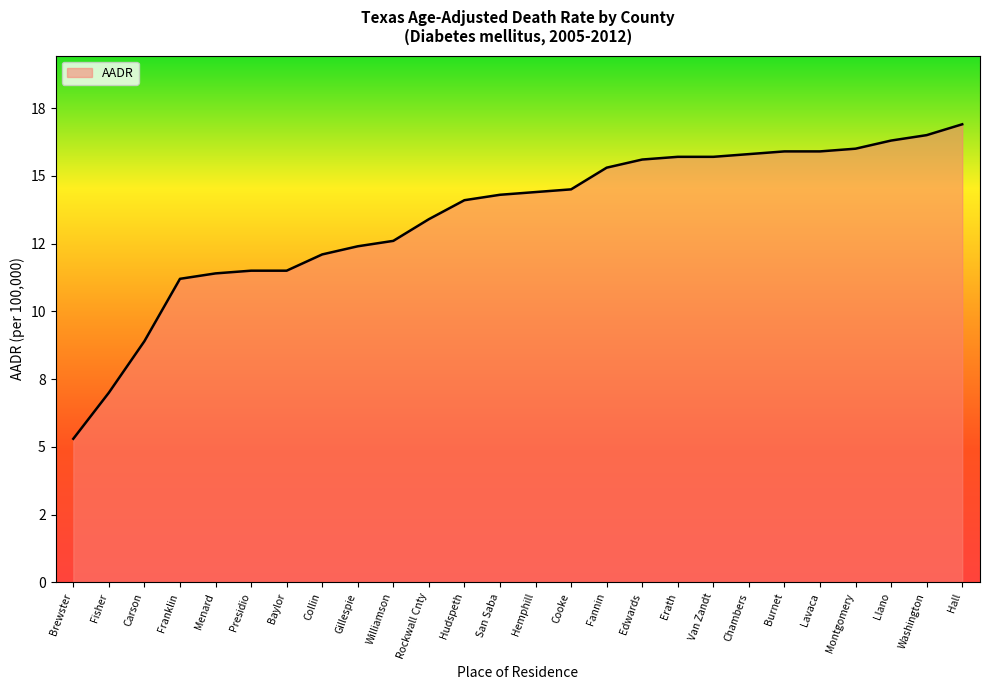

Reading right to left, transcribe all the data shown in this chart.

Hall=16.9	Washington=16.5	Llano=16.3	Montgomery=16.0	Lavaca=15.9	Burnet=15.9	Chambers=15.8	Van Zandt=15.7	Erath=15.7	Edwards=15.6	Fannin=15.3	Cooke=14.5	Hemphill=14.4	San Saba=14.3	Hudspeth=14.1	Rockwall Cnty=13.4	Williamson=12.6	Gillespie=12.4	Collin=12.1	Baylor=11.5	Presidio=11.5	Menard=11.4	Franklin=11.2	Carson=8.9	Fisher=7.0	Brewster=5.3